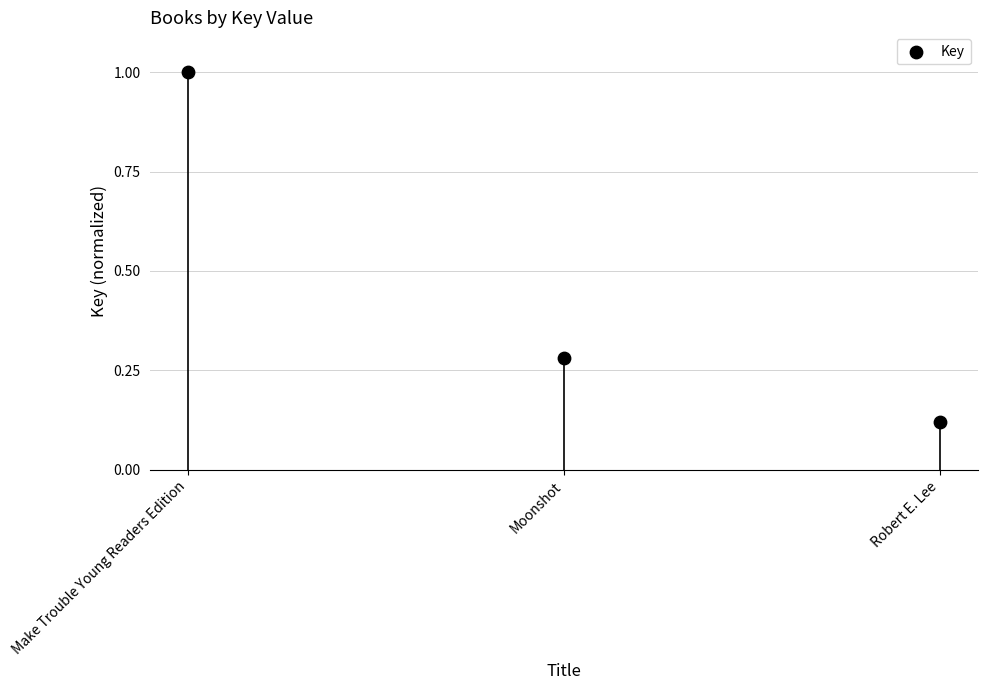

What is the change in value from Make Trouble Young Readers Edition to Robert E. Lee?

-0.9